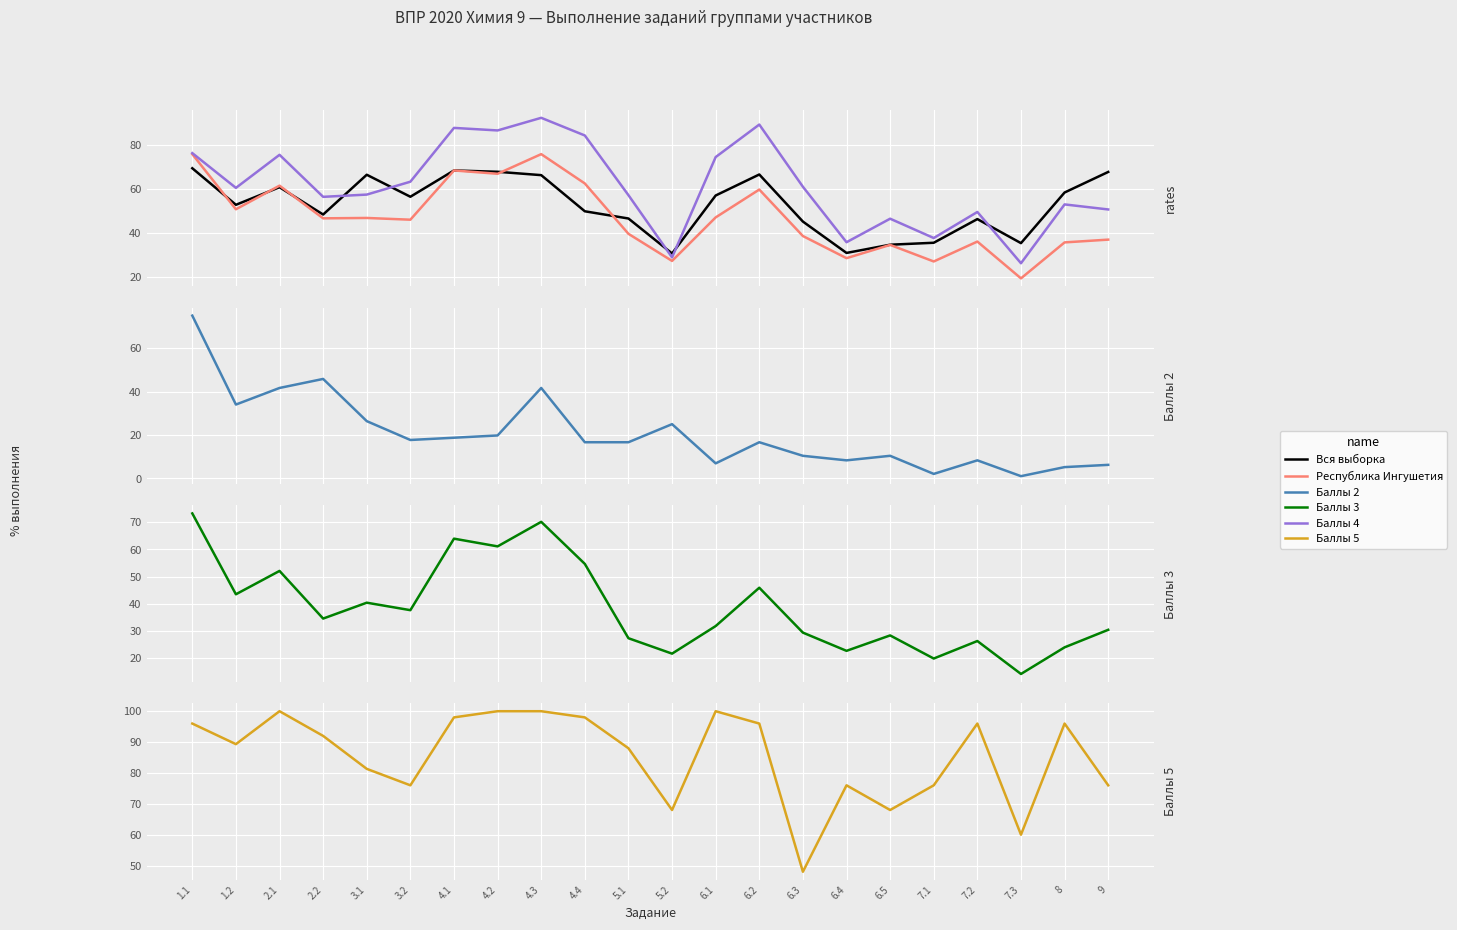

How many lines are shown in the chart?

6